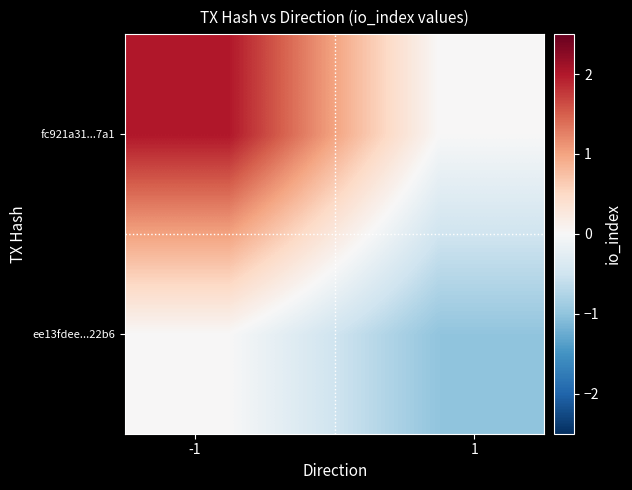

What is the greatest value displayed?

2